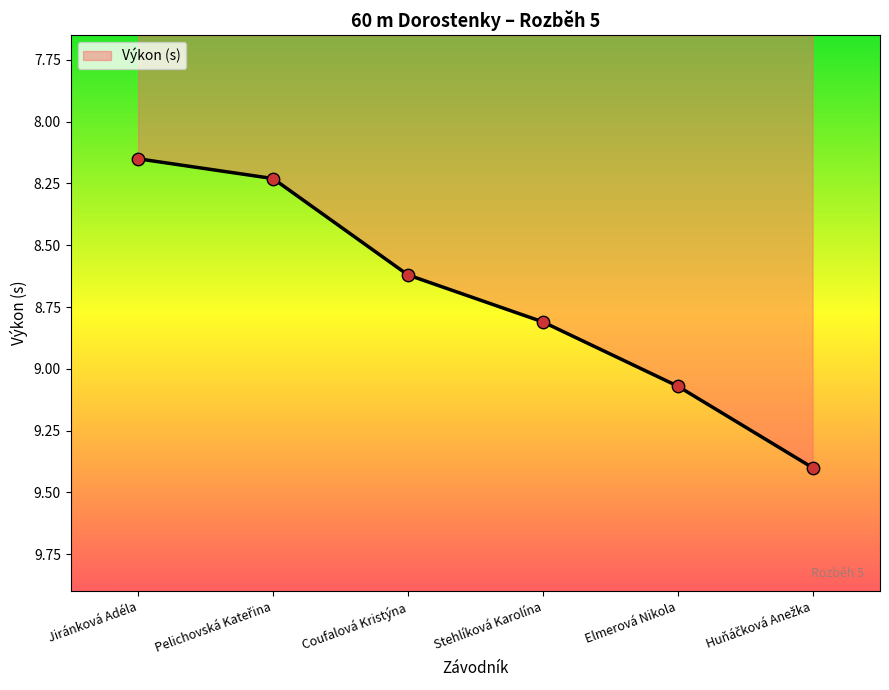

What is the ratio of the value at Stehlíková Karolína to the value at Elmerová Nikola?

1.0